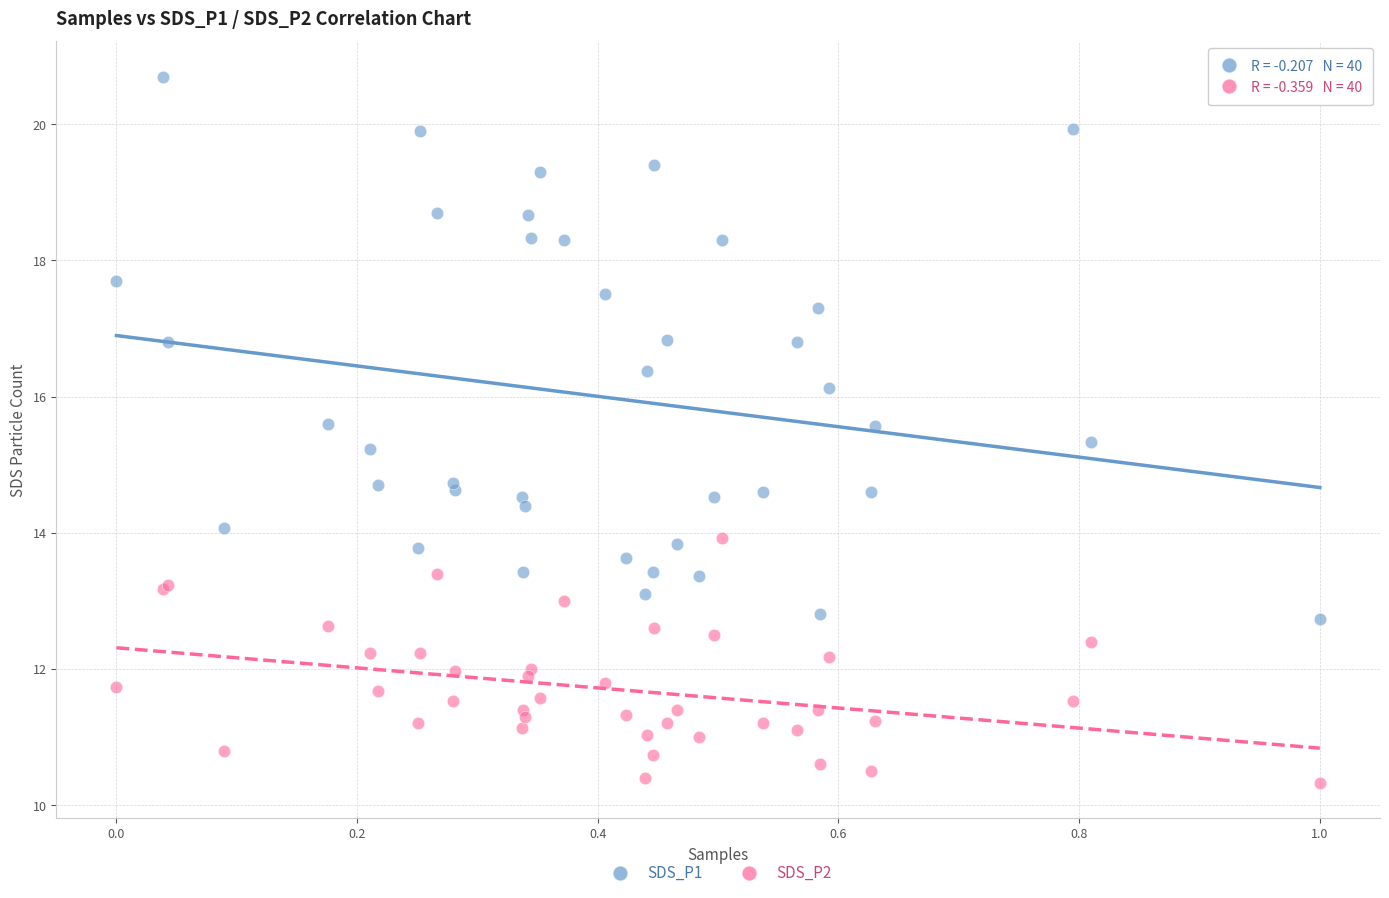

Which series reaches the minimum Y coordinate?

SDS_P2